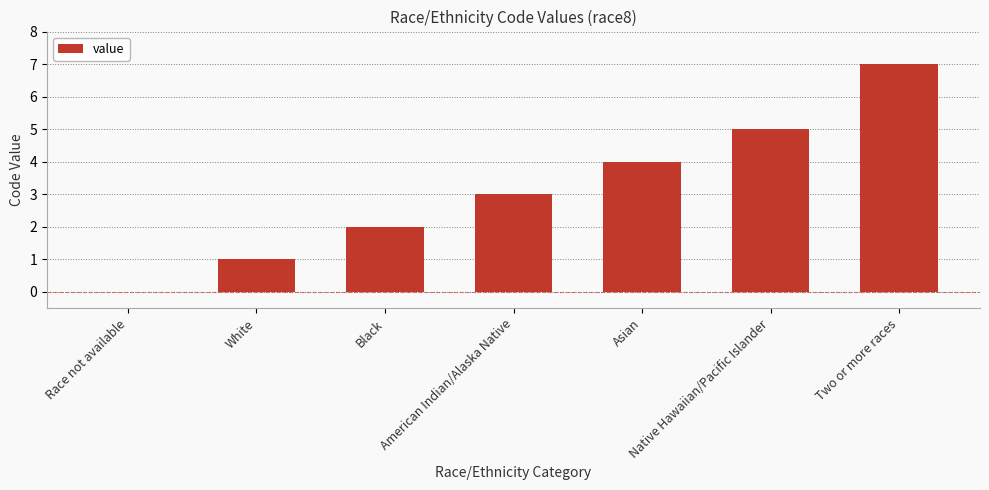

Reading left to right, extract all data points from this chart.

Race not available=0	White=1	Black=2	American Indian/Alaska Native=3	Asian=4	Native Hawaiian/Pacific Islander=5	Two or more races=7